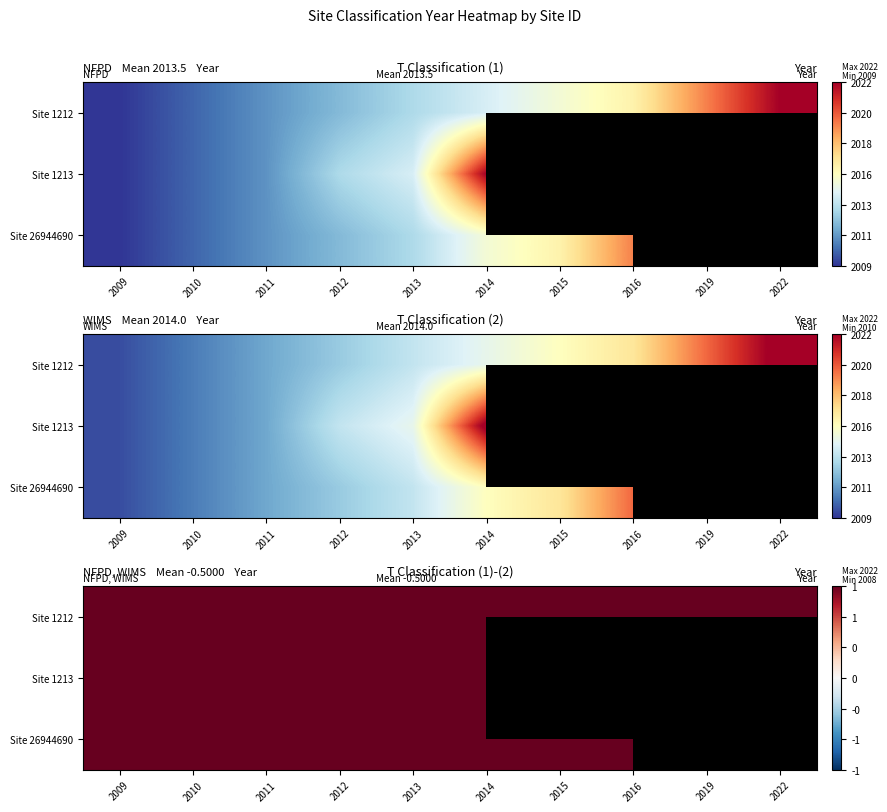

Is the value of Site 1212 at 2022 greater than the value of Site 1213 at 2022?

No